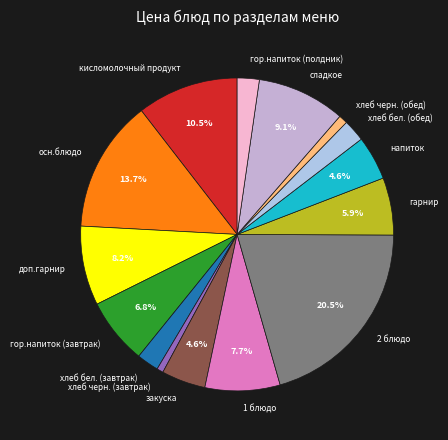

Does гор.напиток (завтрак) represent more than half of the total?

No